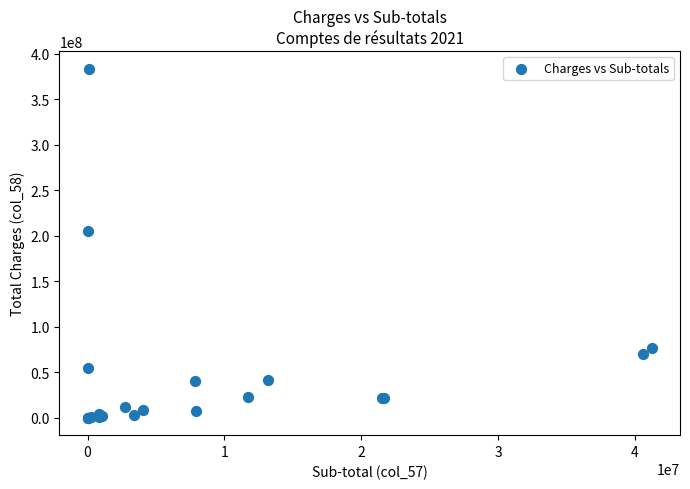

What Y value in the scatter plot is closest to 191919662?

205516694.6